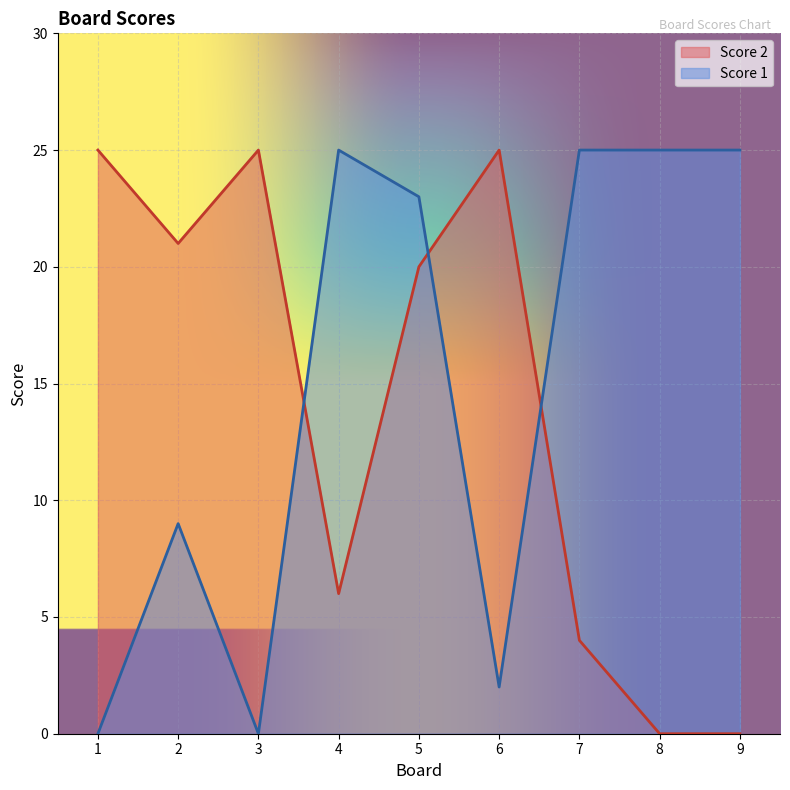

The value of Score 2 at 2 is 8. True or false?

False